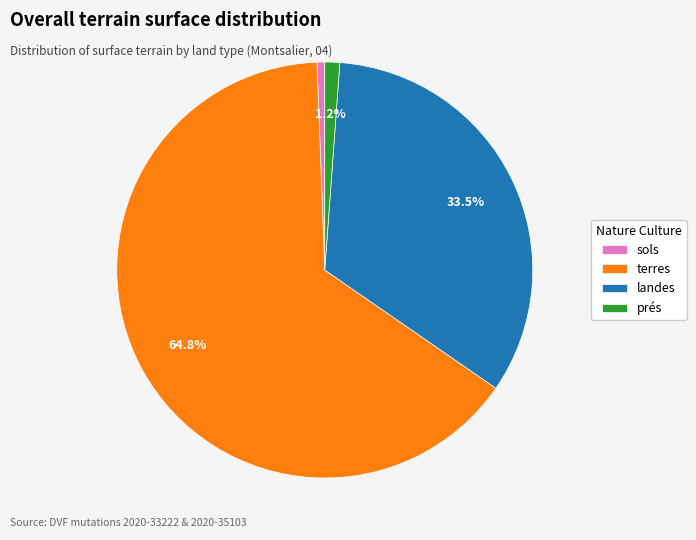

Rank the categories by value from highest to lowest.

terres, landes, prés, sols